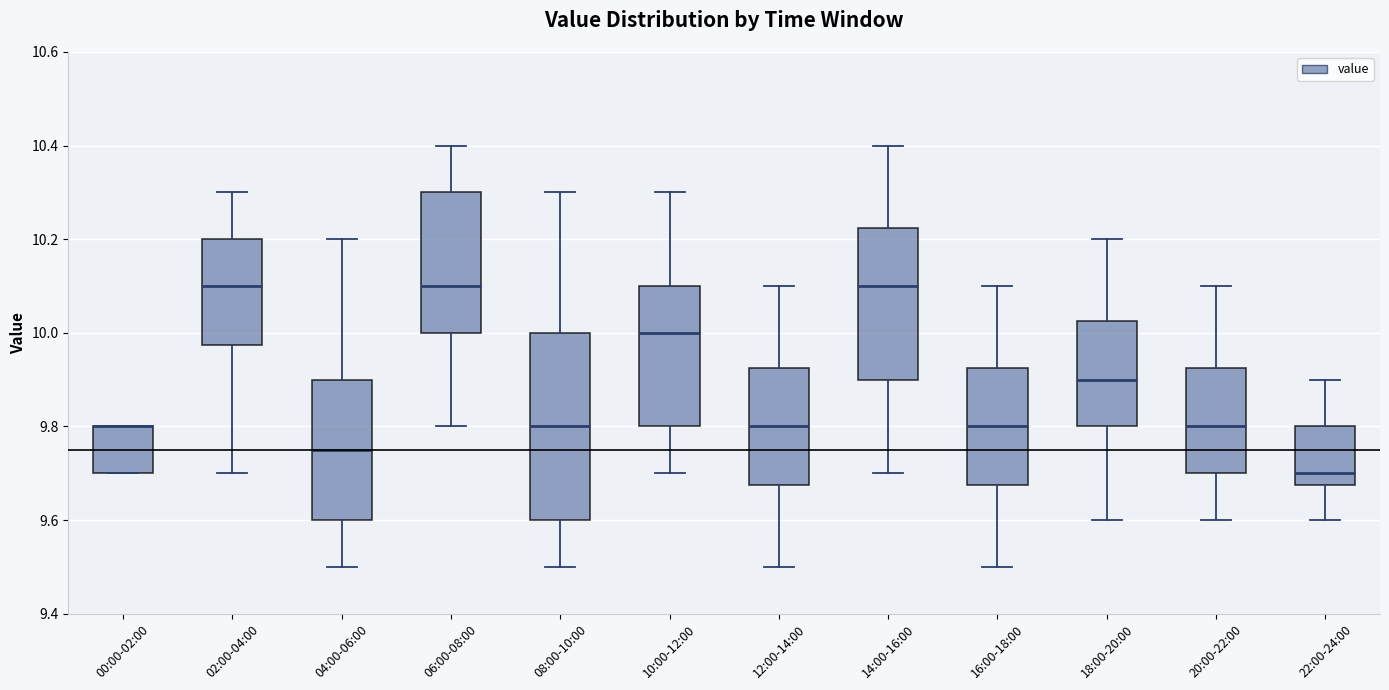

Where is the upper edge of the box for 14:00-16:00 on the y-axis? The values are not printed on the chart, so give them approximately, as read against the axis.

10.22